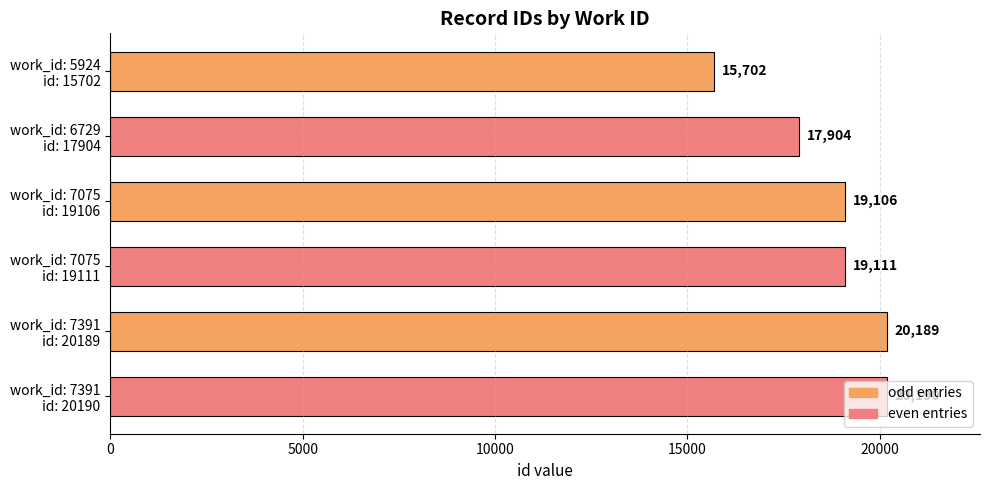

How many series are shown in this chart?

1